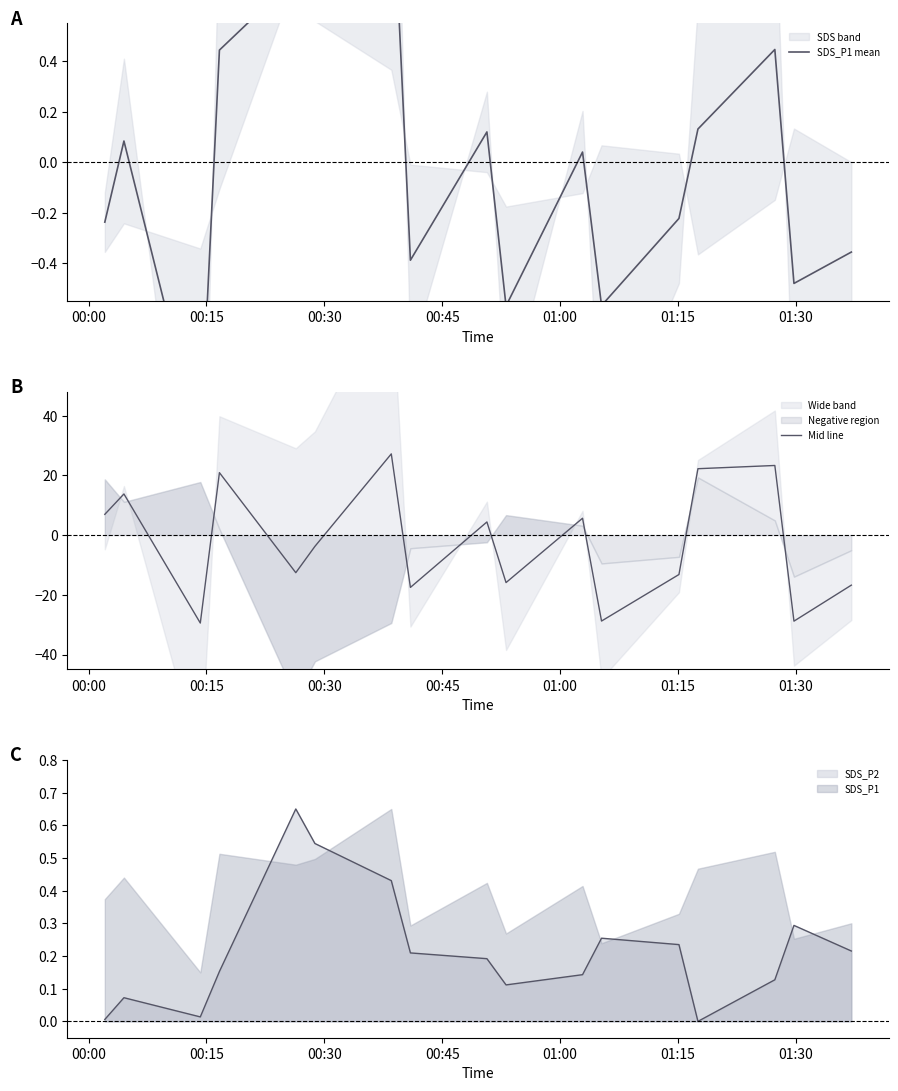

How many interior local peaks does the Mid line series have?

6